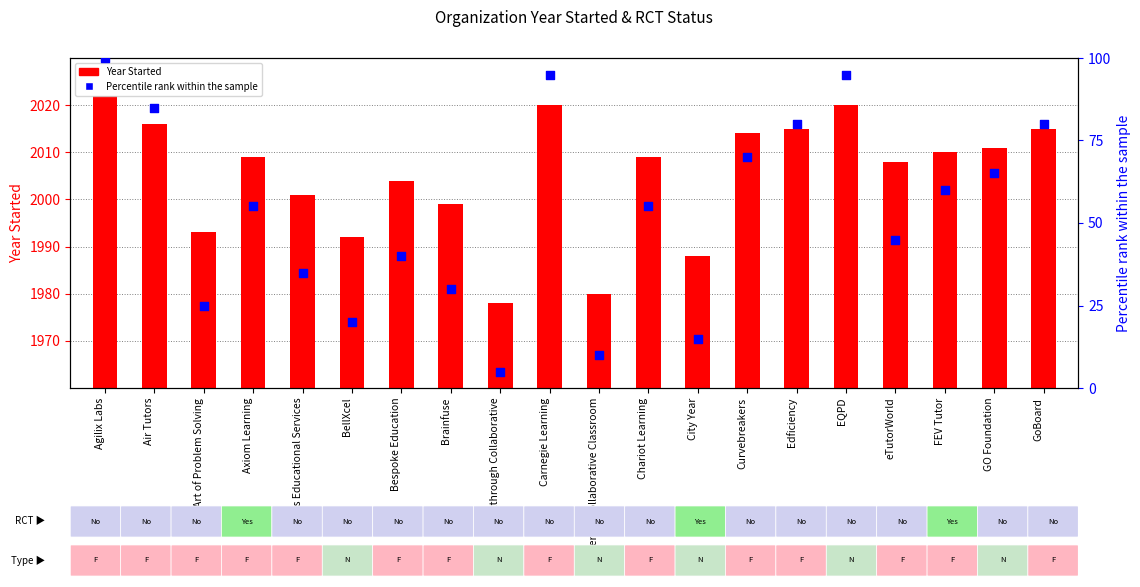

What are all the series names shown in the legend?

Year Started, Percentile rank within the sample